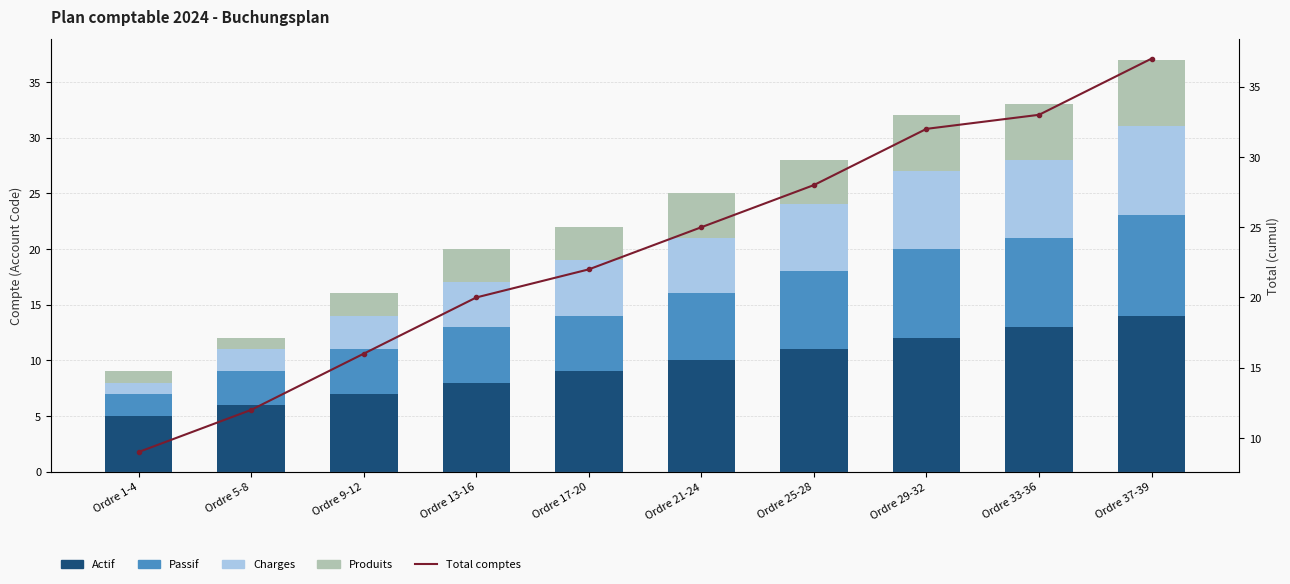

What are all the series names shown in the legend?

Actif, Passif, Charges, Produits, Total comptes